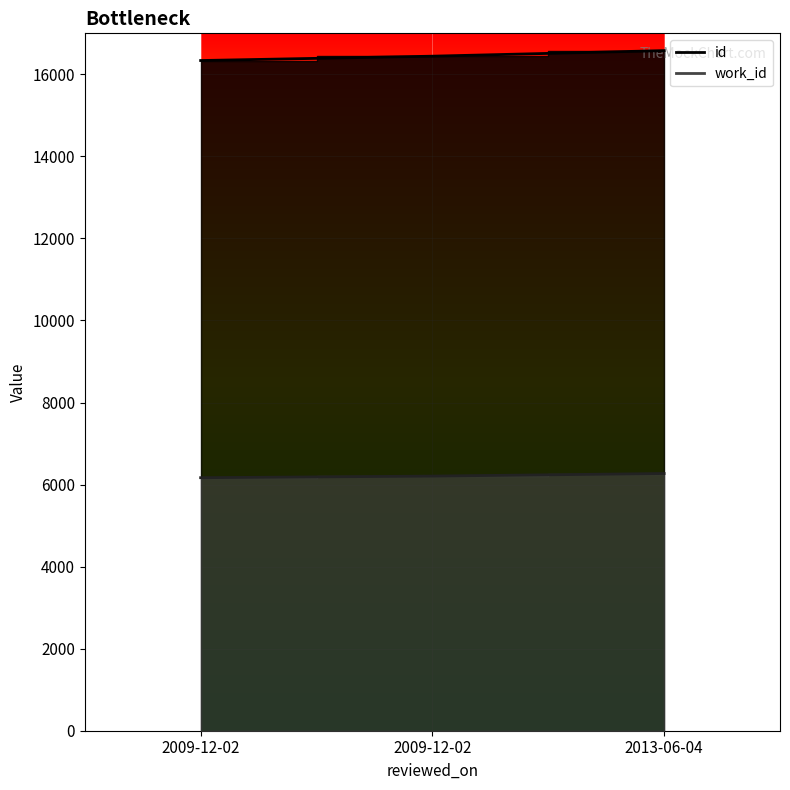

What is the average value of the id series?

16453